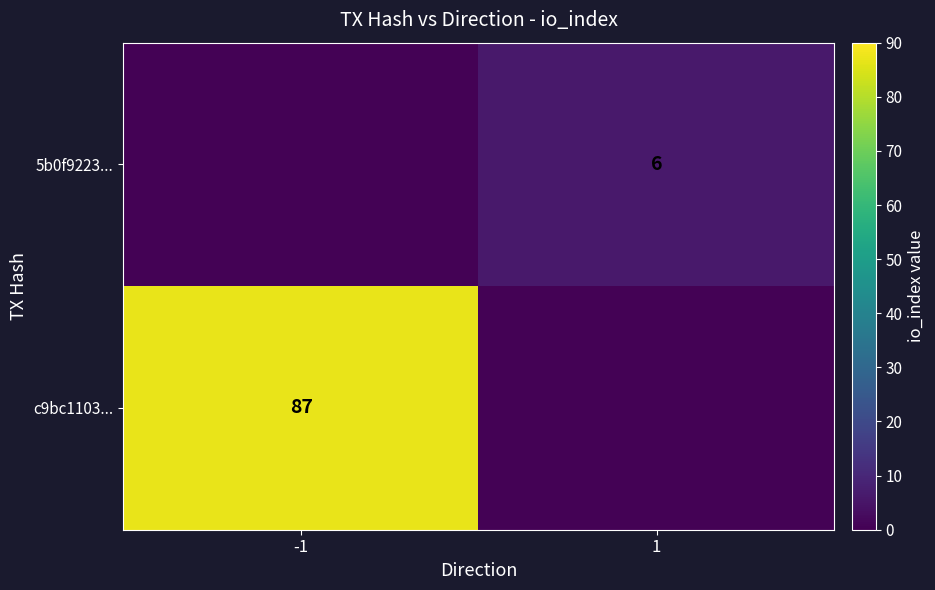

The value of c9bc1103... at -1 is 87.0. True or false?

True